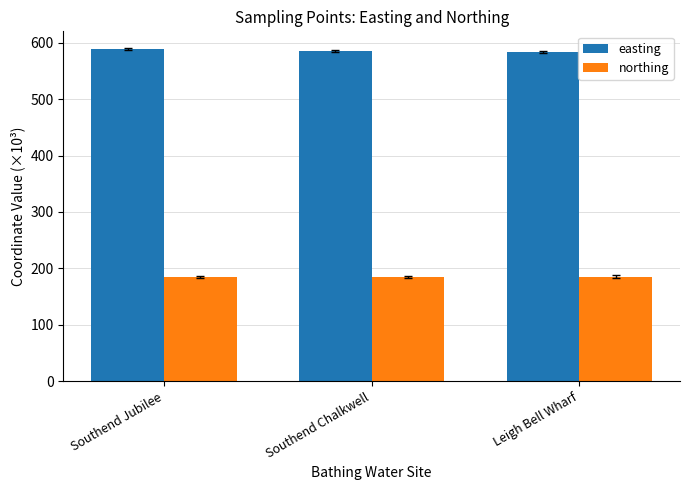

How many data points in northing are less than 185?

1